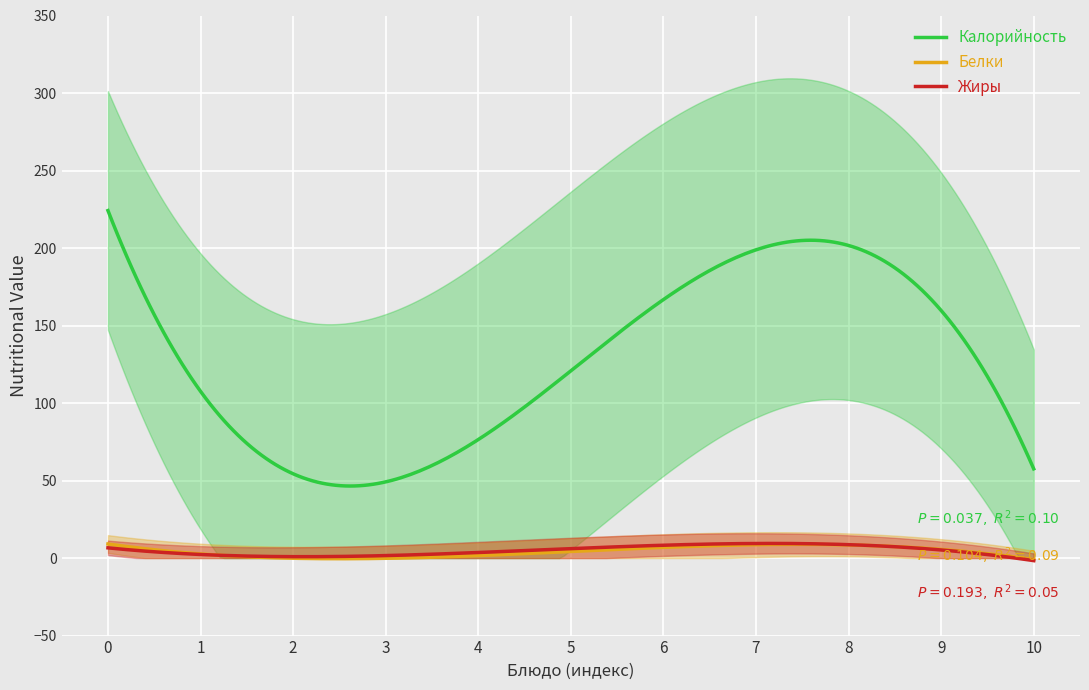

True or false: Белки and Калорийность cross at least once.

False